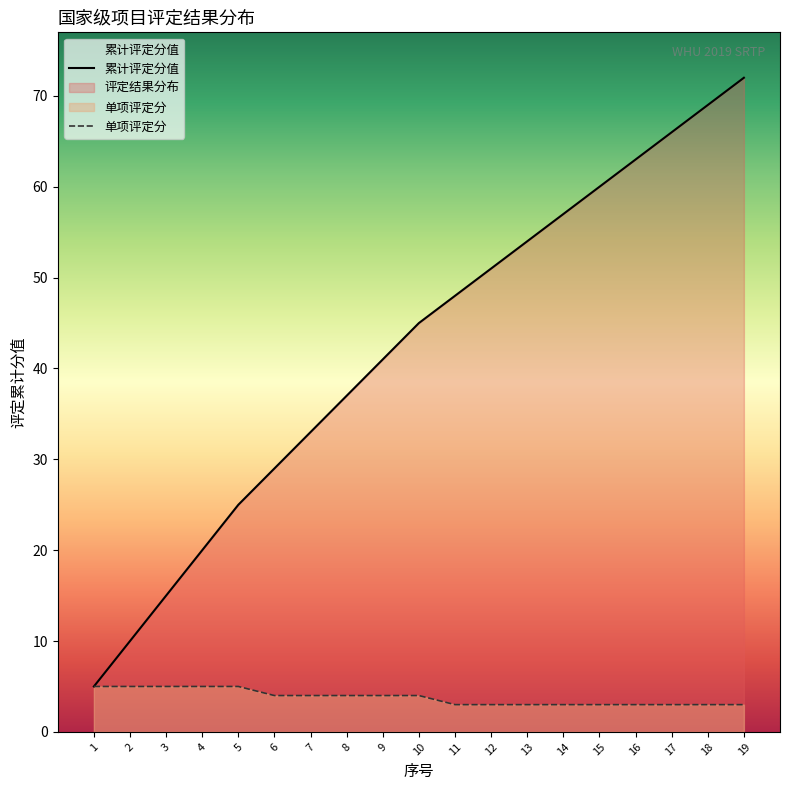

What is the sum of the 单项评定分 values at 5 and 18?

8